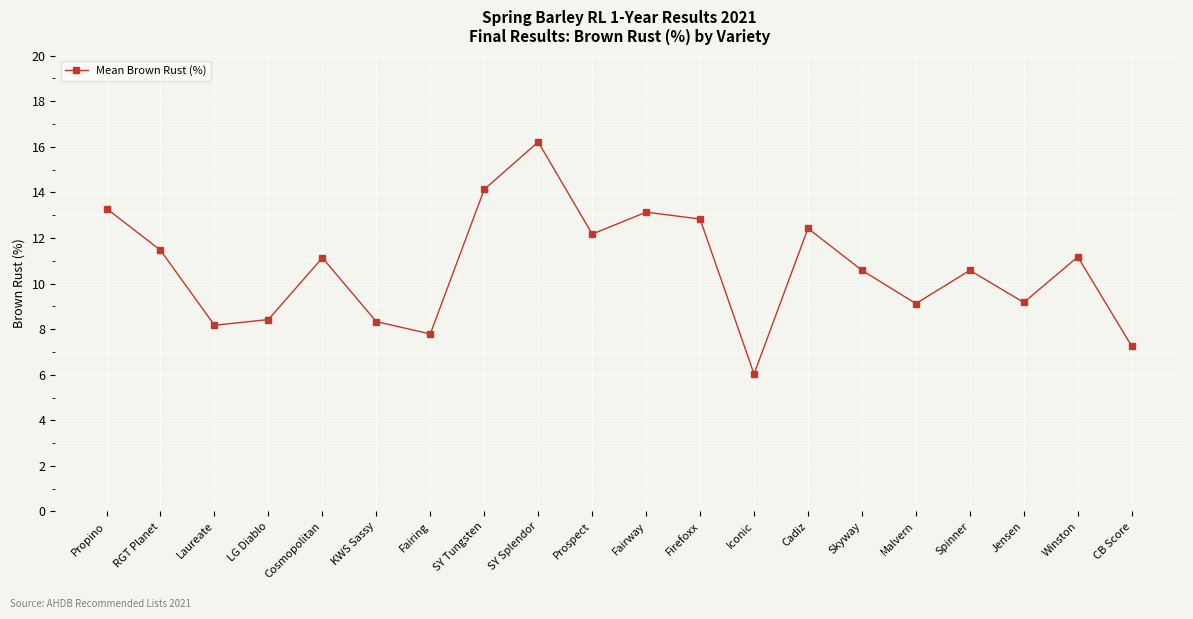

What value does the data have at Fairing?

7.8